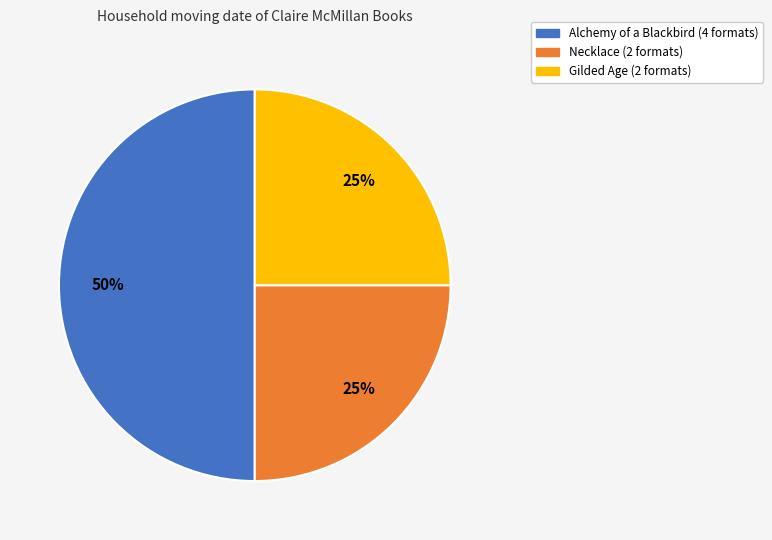

To the nearest percent, what is the average slice percentage?

33%